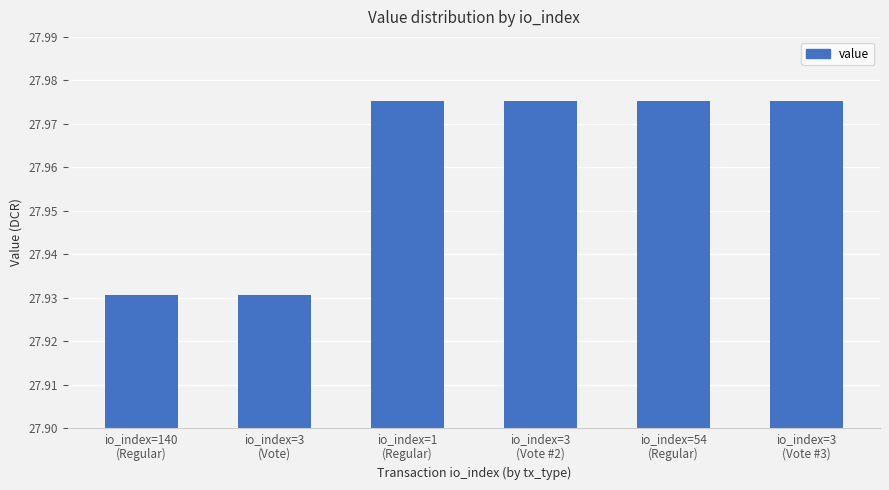

How many values are between 27 and 28?

6